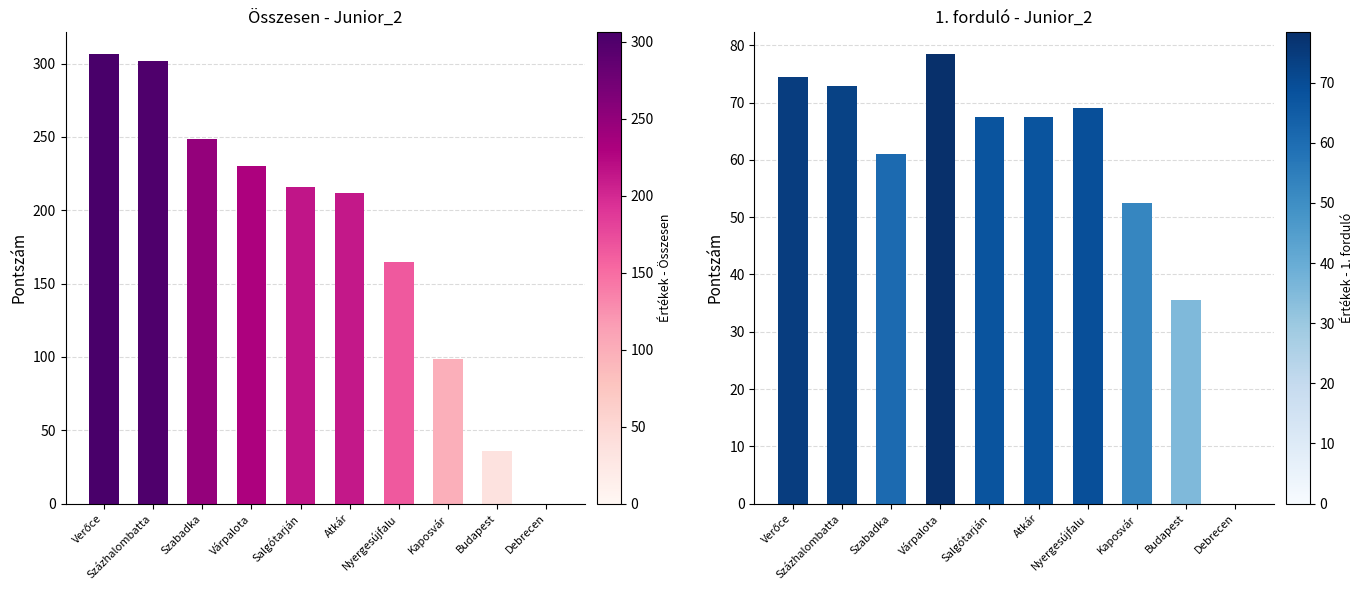

What is the value of the 1. forduló bar at the 1st from the left?

74.5